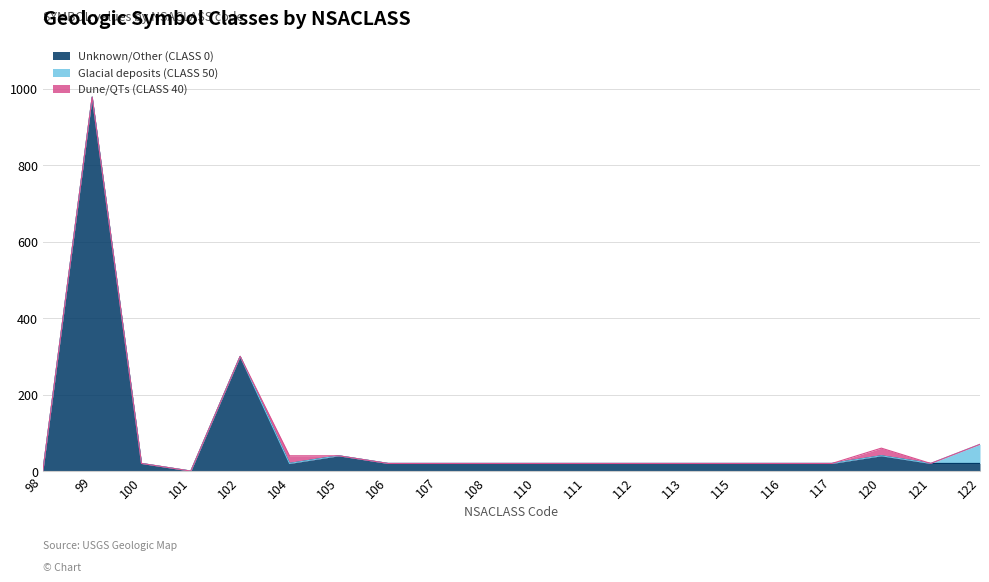

At which category does SYMBOL (class 40) reach its first local peak?

104